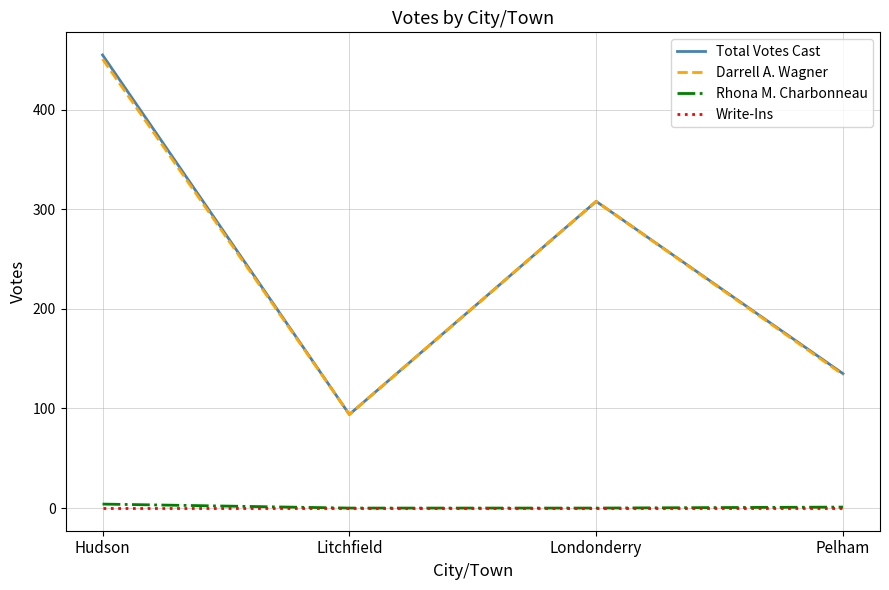

At how many categories does at least one series exceed 12?

4